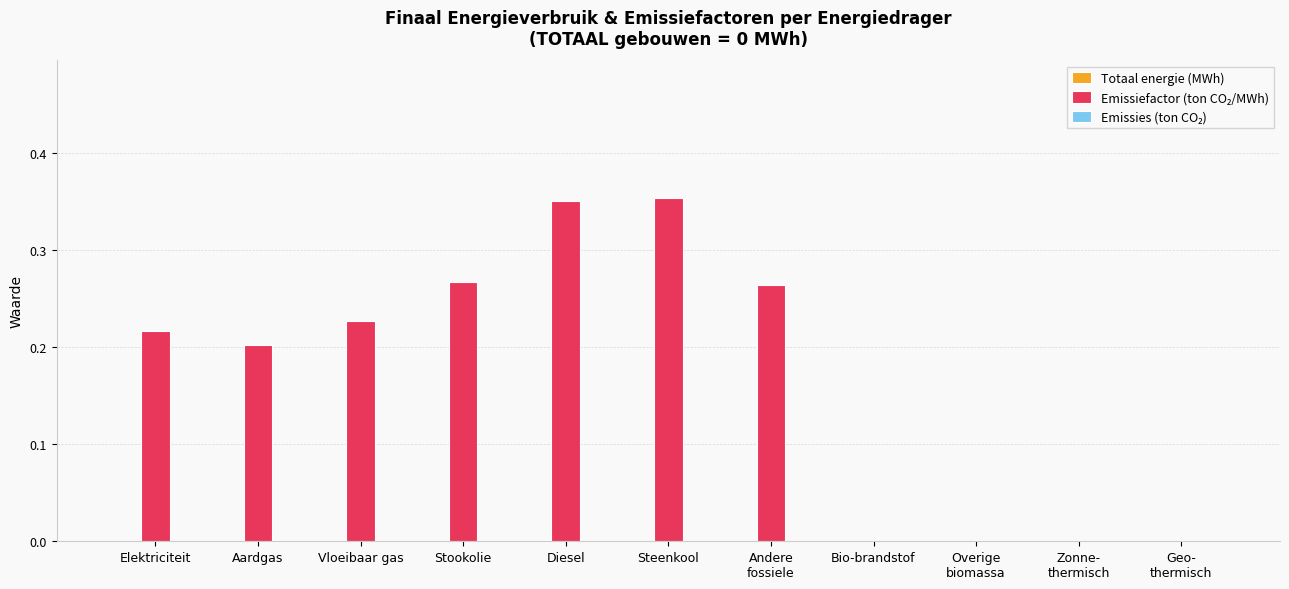

The value at Bio-brandstof is 0.0. True or false?

True